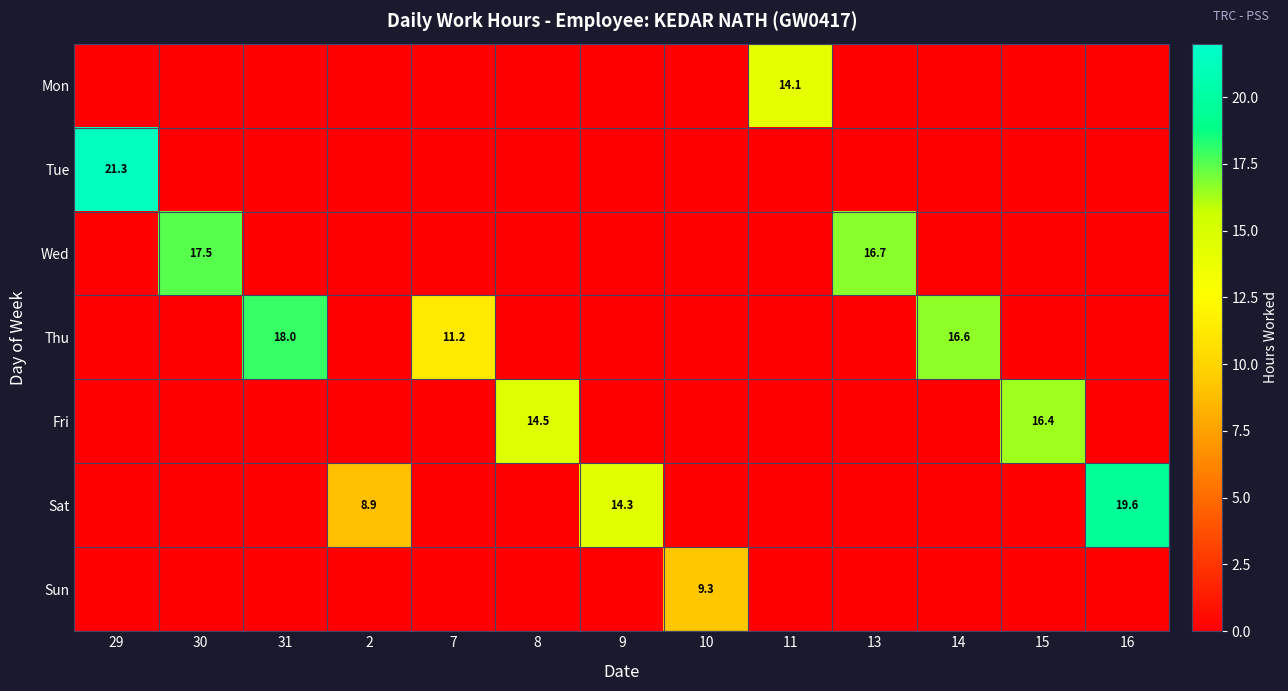

The value of Fri at 15 is 16.4. True or false?

True